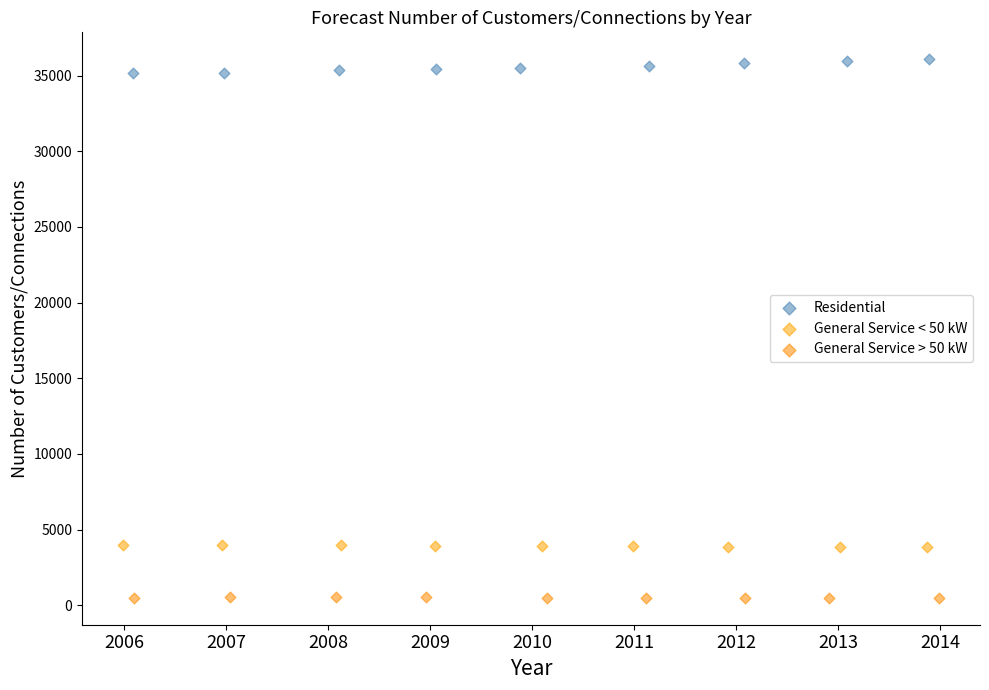

What are all the series names shown in the legend?

Residential, General Service < 50 kW, General Service > 50 kW